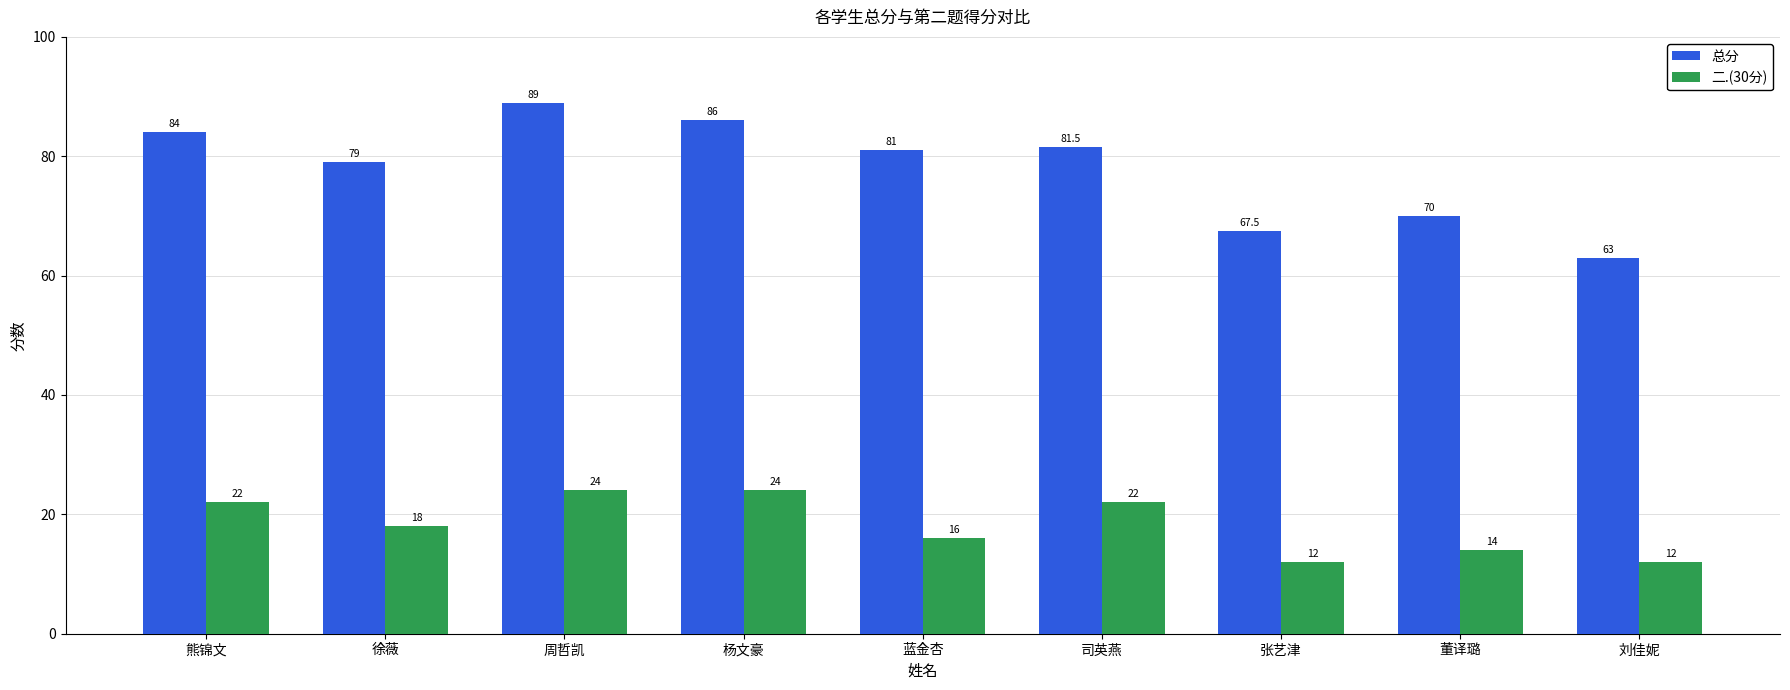

Reading left to right, transcribe all the data shown in this chart.

总分: 84.0	79.0	89.0	86.0	81.0	81.5	67.5	70.0	63.0
二.(30分): 22.0	18.0	24.0	24.0	16.0	22.0	12.0	14.0	12.0